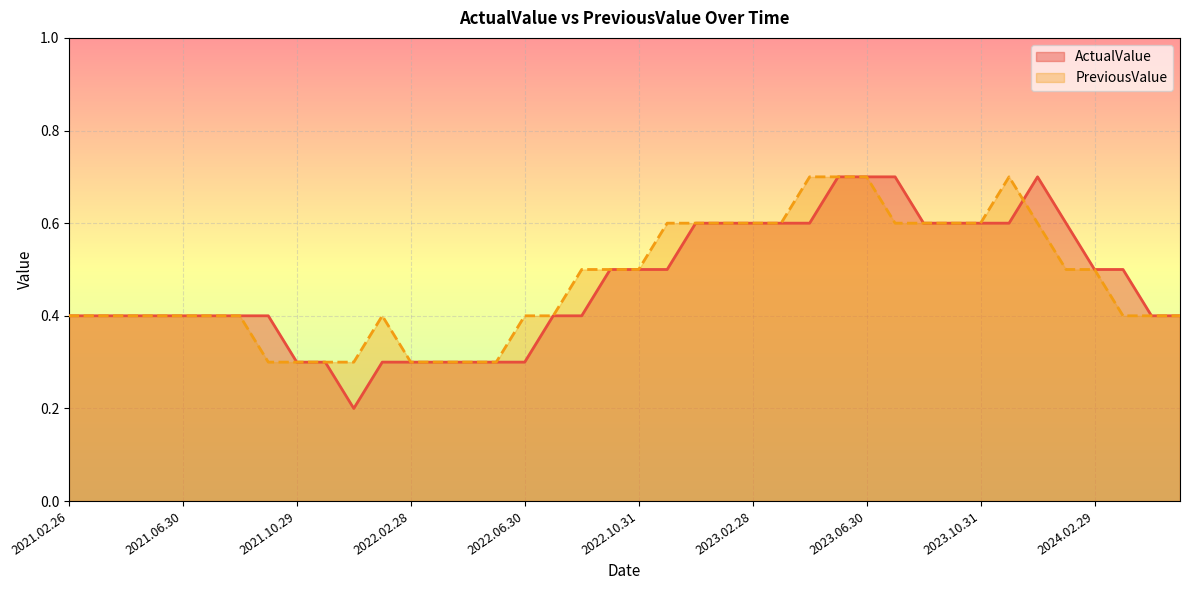

What is the difference between the maximum and minimum values in the ActualValue series?

0.5